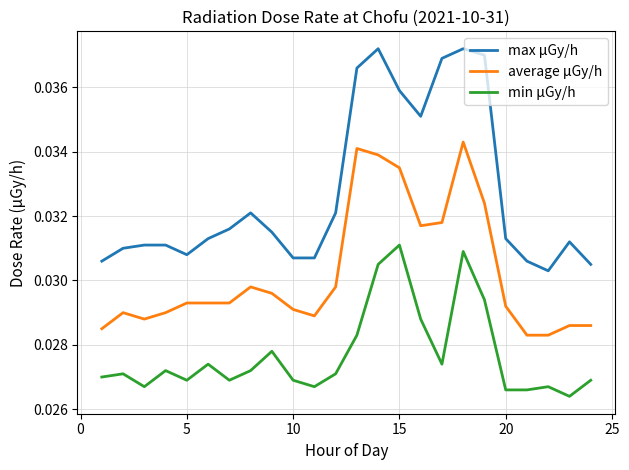

Rank the series by their maximum value, from lowest to highest.

min μGy/h, average μGy/h, max μGy/h